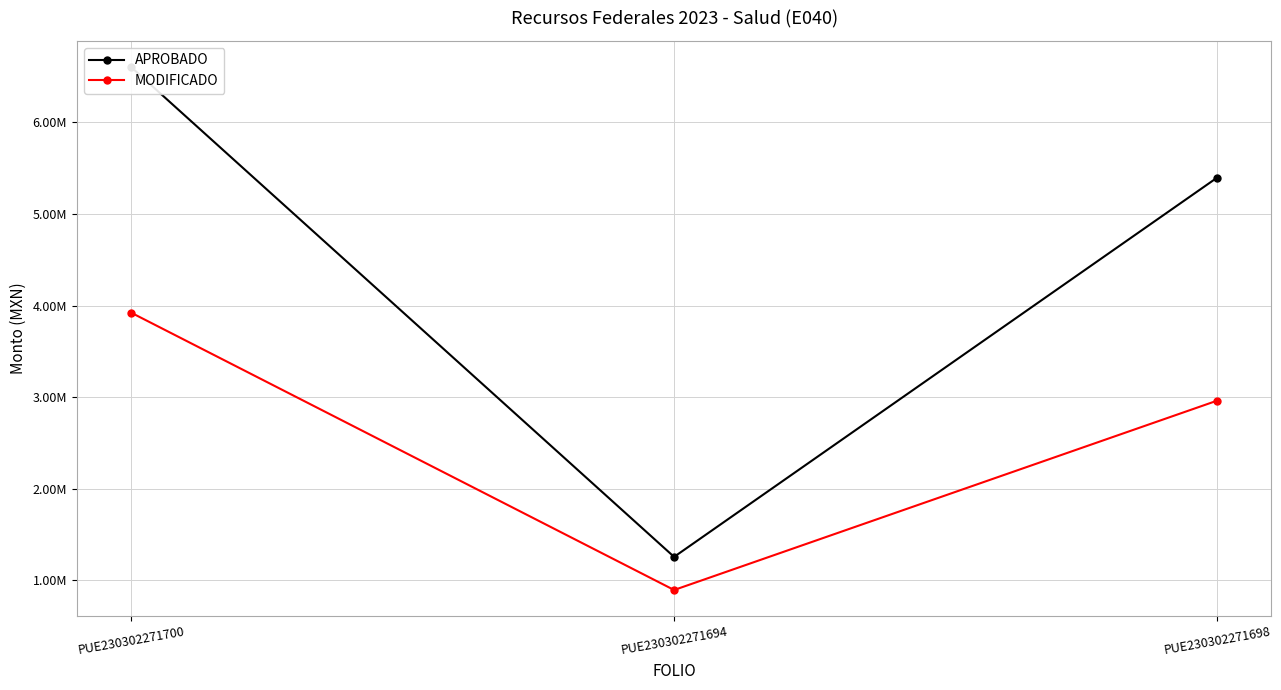

The APROBADO series shows 8488746.7 at PUE230302271698. True or false?

False